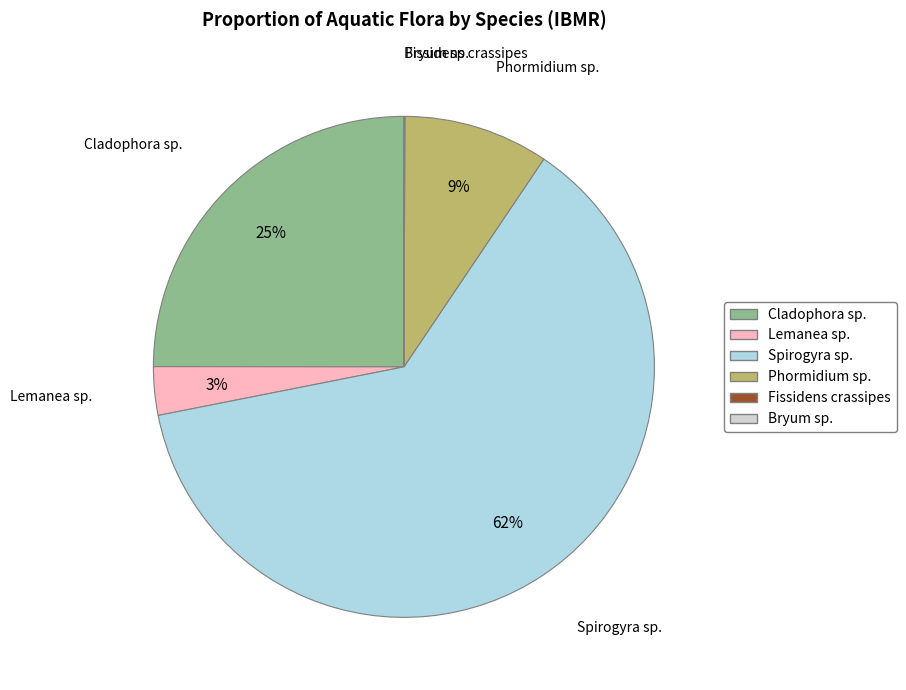

Which category has the biggest portion of the pie?

Spirogyra sp.